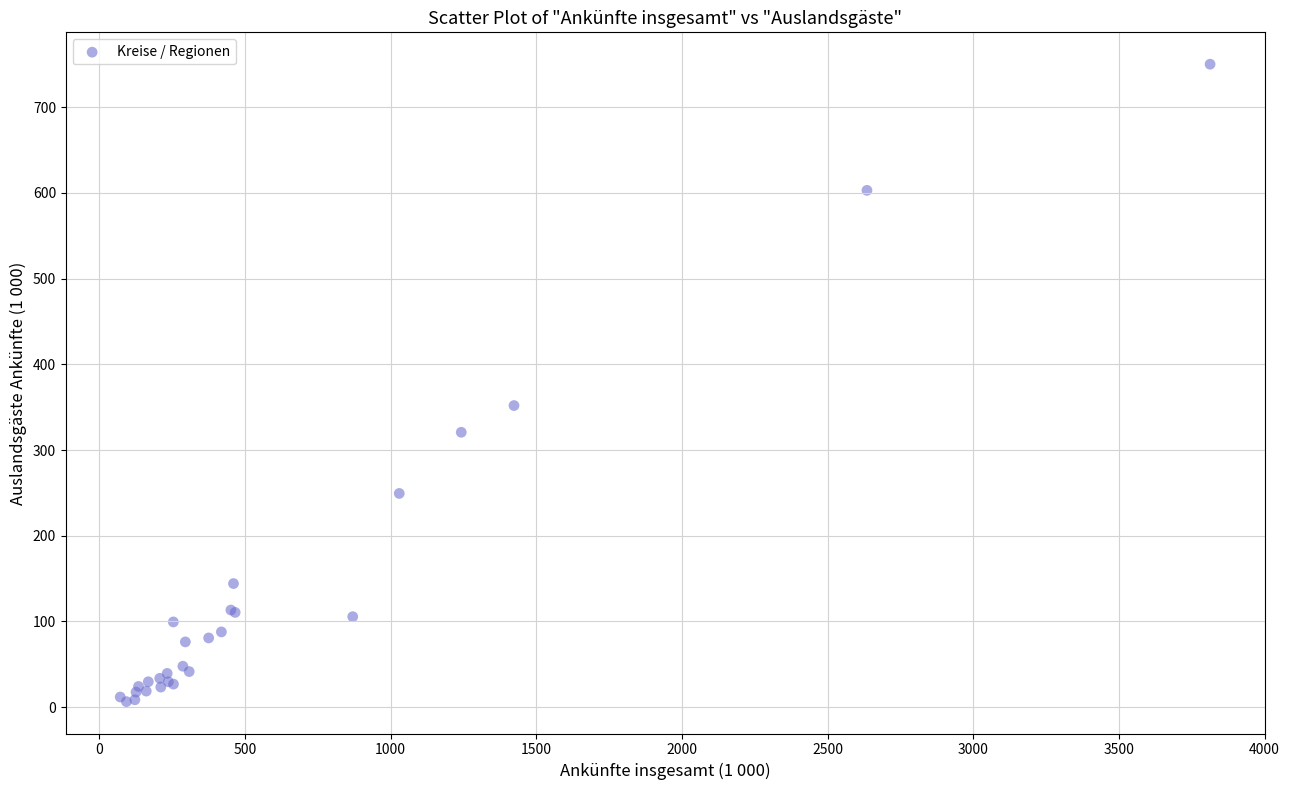

What Y value in the scatter plot is closest to 378?

351.9